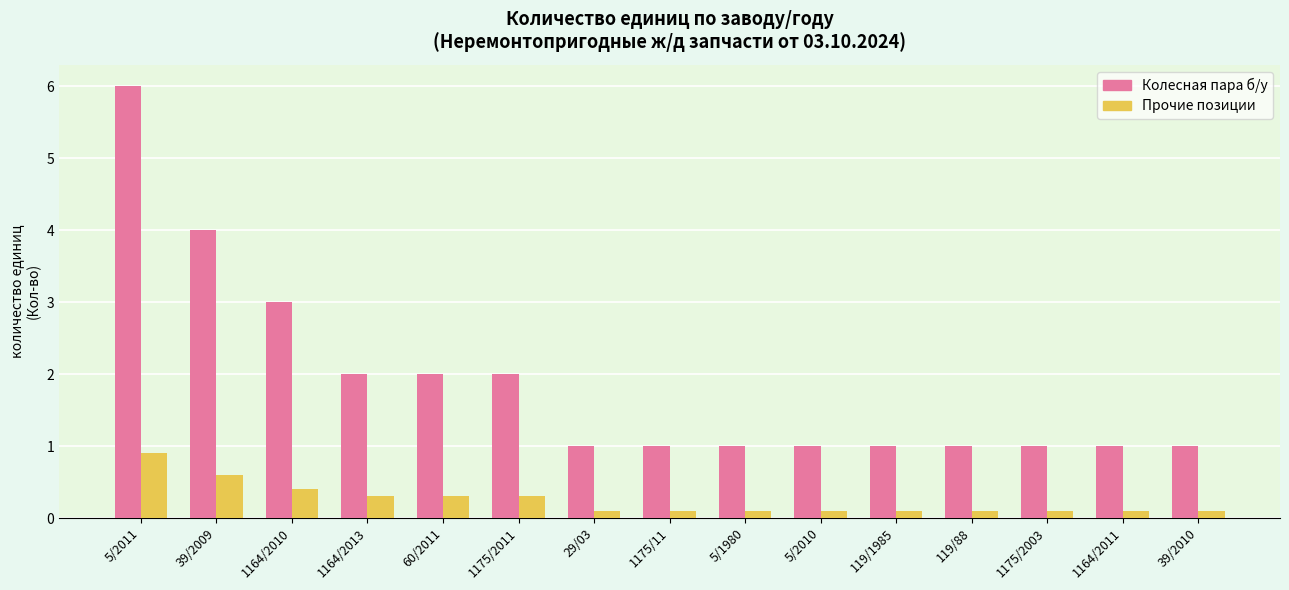

At which category does the chart reach its peak across all series?

5/2011